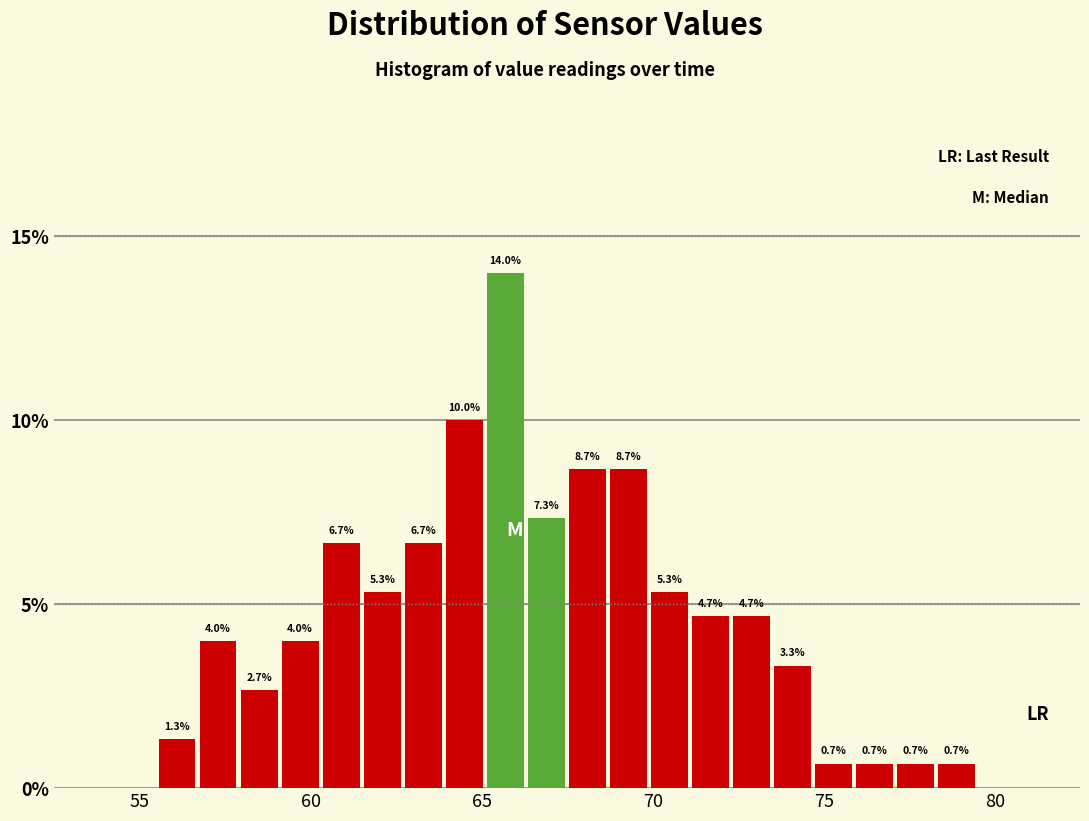

Read against the x-axis, roughly where is the centre of the tallest bar?

65.5